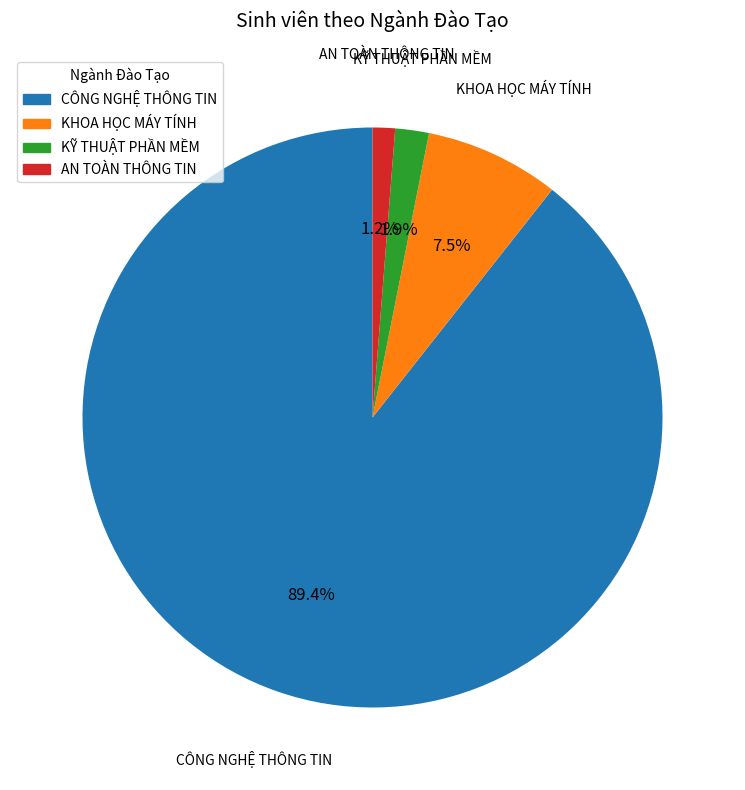

To the nearest percent, what portion does AN TOÀN THÔNG TIN represent?

1%